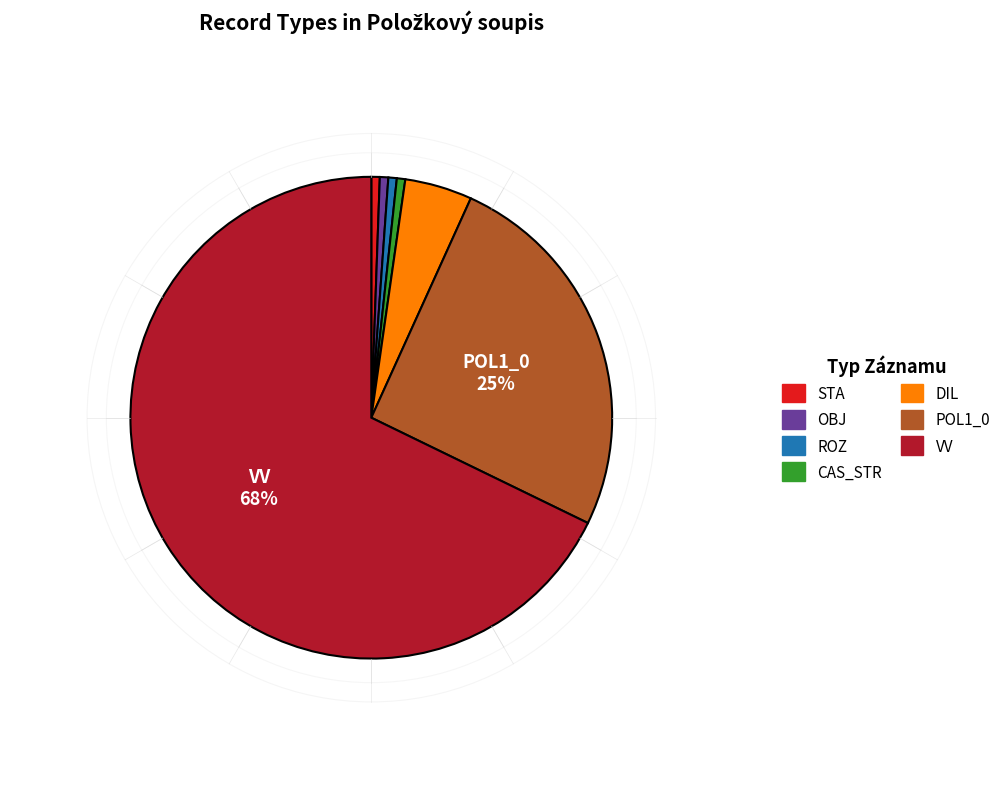

What percentage is the POL1_0 slice, to the nearest percent?

25%